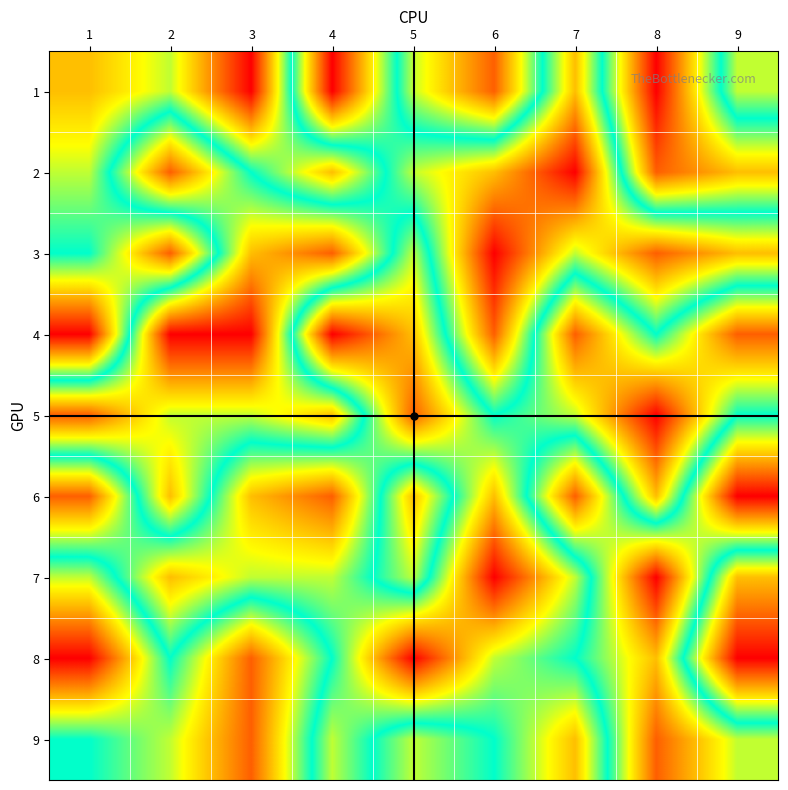

Reading right to left, extract all data points from this chart.

1: 9=6	8=1	7=7	6=2	5=4	4=9	3=1	2=4	1=3
2: 9=3	8=2	7=9	6=7	5=6	4=3	3=5	2=8	1=4
3: 9=7	8=8	7=6	6=9	5=4	4=8	3=7	2=2	1=5
4: 9=2	8=5	7=2	6=8	5=3	4=1	3=9	2=9	1=1
5: 9=5	8=1	7=4	6=5	5=2	4=7	3=6	2=6	1=8
6: 9=9	8=3	7=8	6=3	5=7	4=2	3=3	2=7	1=2
7: 9=3	8=9	7=4	6=1	5=6	4=4	3=4	2=3	1=6
8: 9=1	8=7	7=5	6=4	5=1	4=5	3=8	2=5	1=9
9: 9=6	8=8	7=3	6=5	5=6	4=4	3=8	2=6	1=5